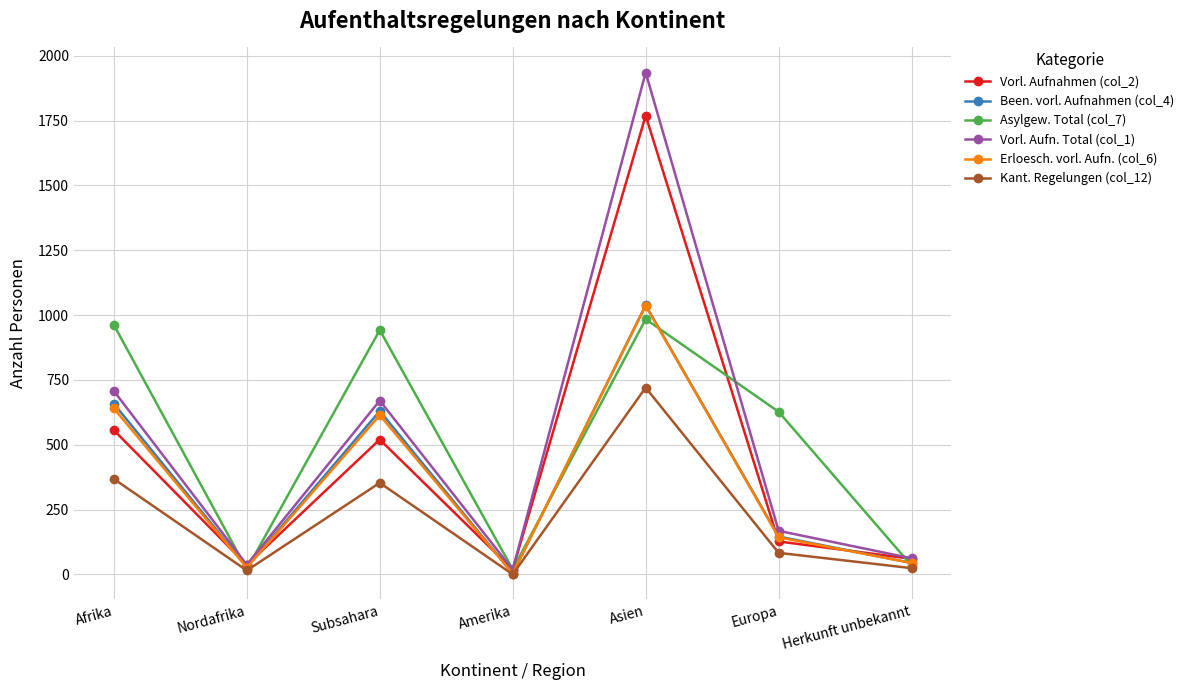

Which series has the widest spread of values?

Vorl. Aufn. Total (col_1)